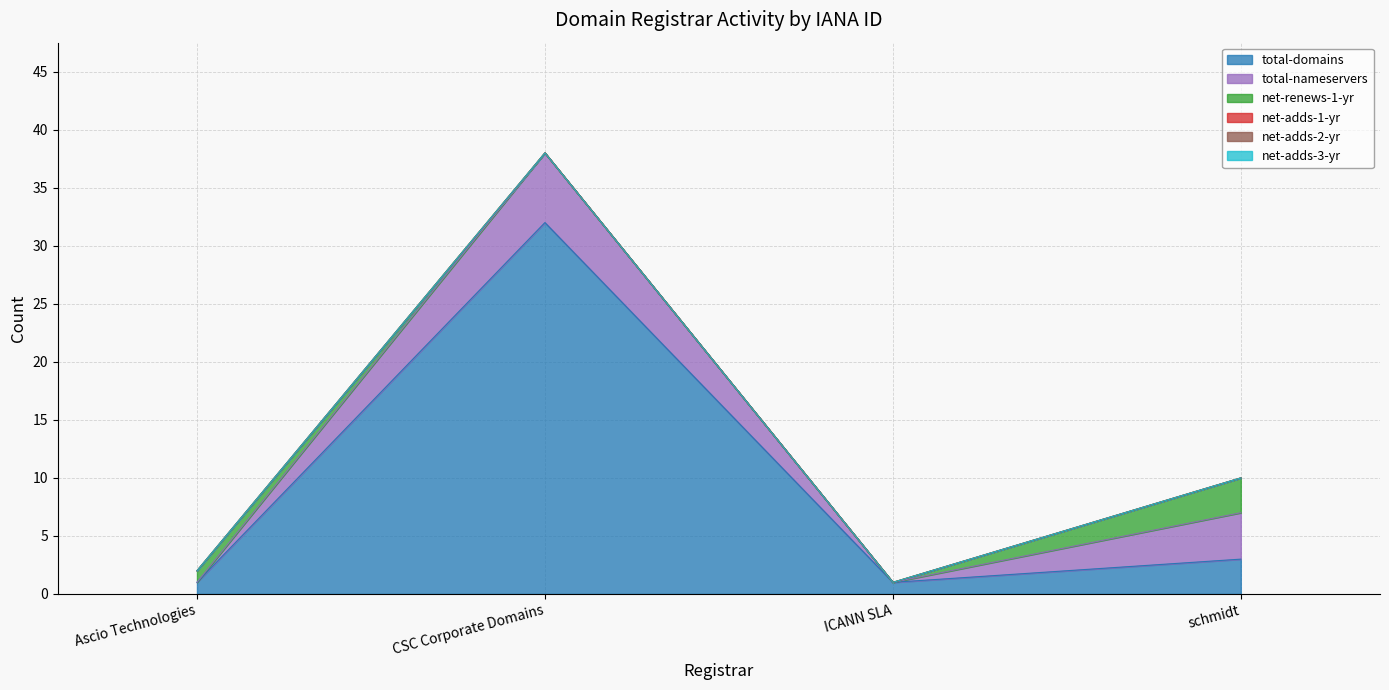

What position from the left is ICANN SLA?

3